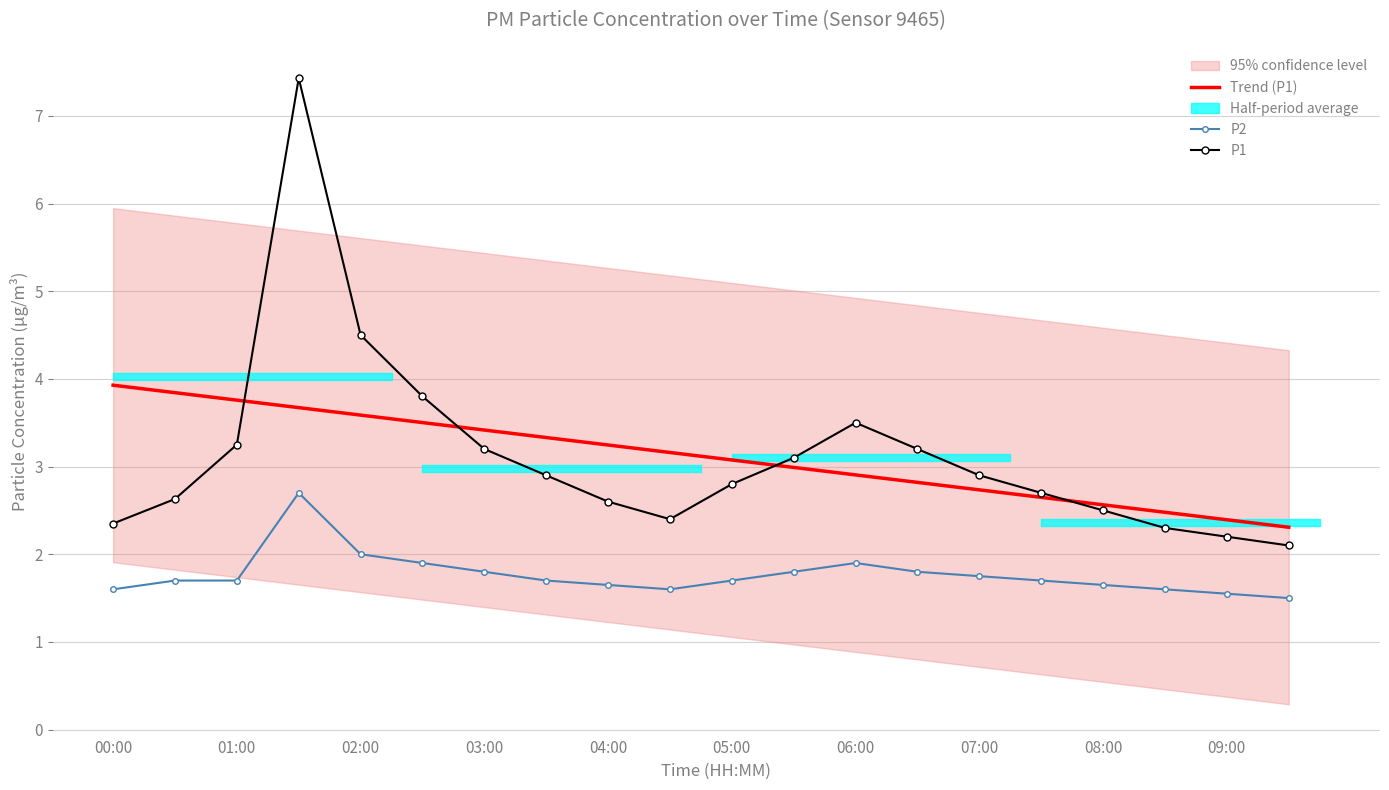

What is the approximate value of P2 at 06:00?

1.9